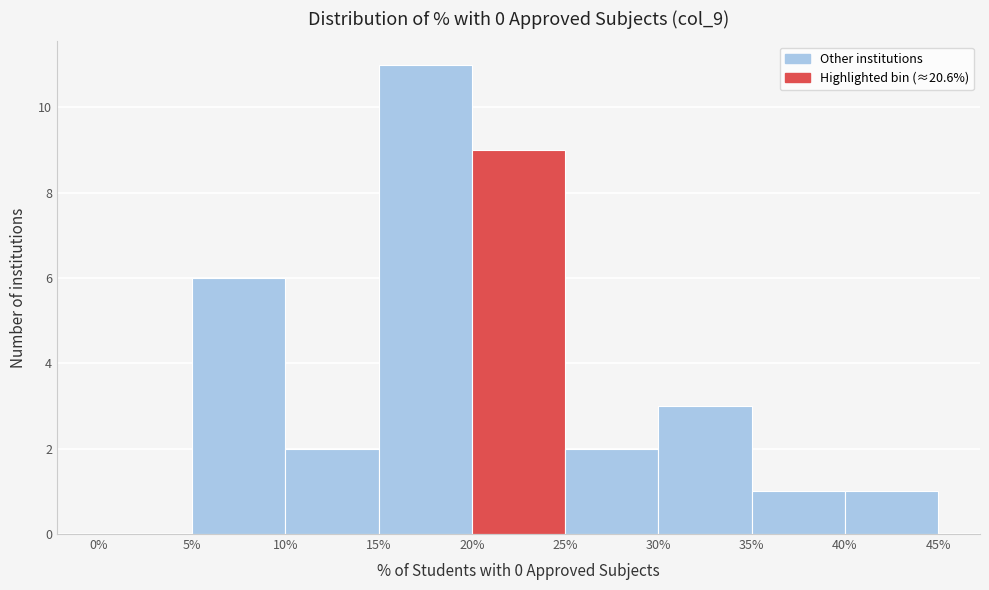

Reading left to right, transcribe this chart: for each bar, give the range it covers on the x-axis and its height. The values are not printed on the chart, so give them approximately, as read against the axis.

0% to 5%: 0
5% to 10%: 6
10% to 15%: 2
15% to 20%: 11
20% to 25%: 9
25% to 30%: 2
30% to 35%: 3
35% to 40%: 1
40% to 45%: 1